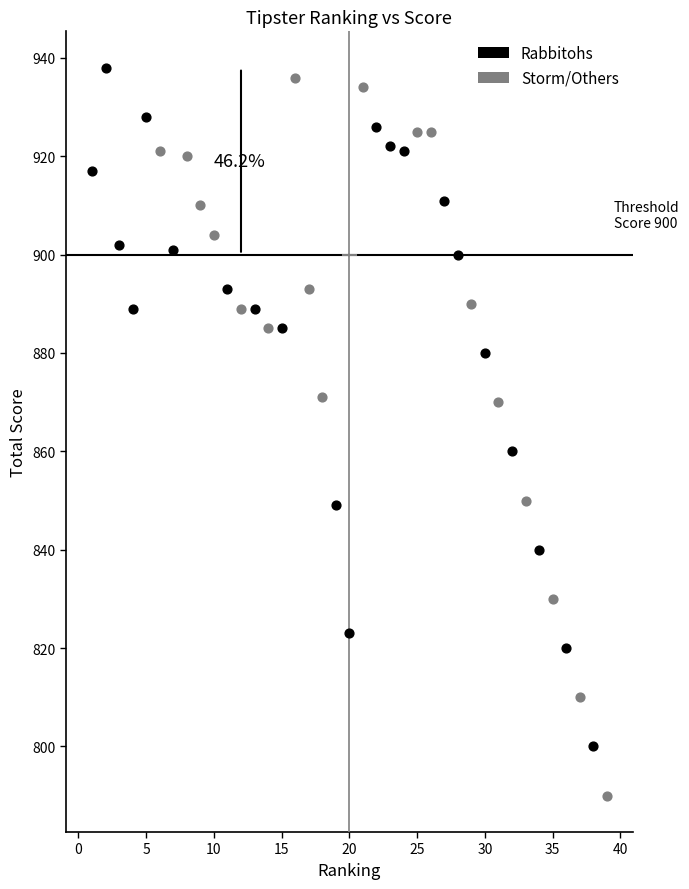

Which series has the widest spread of Y values?

Storm/Others